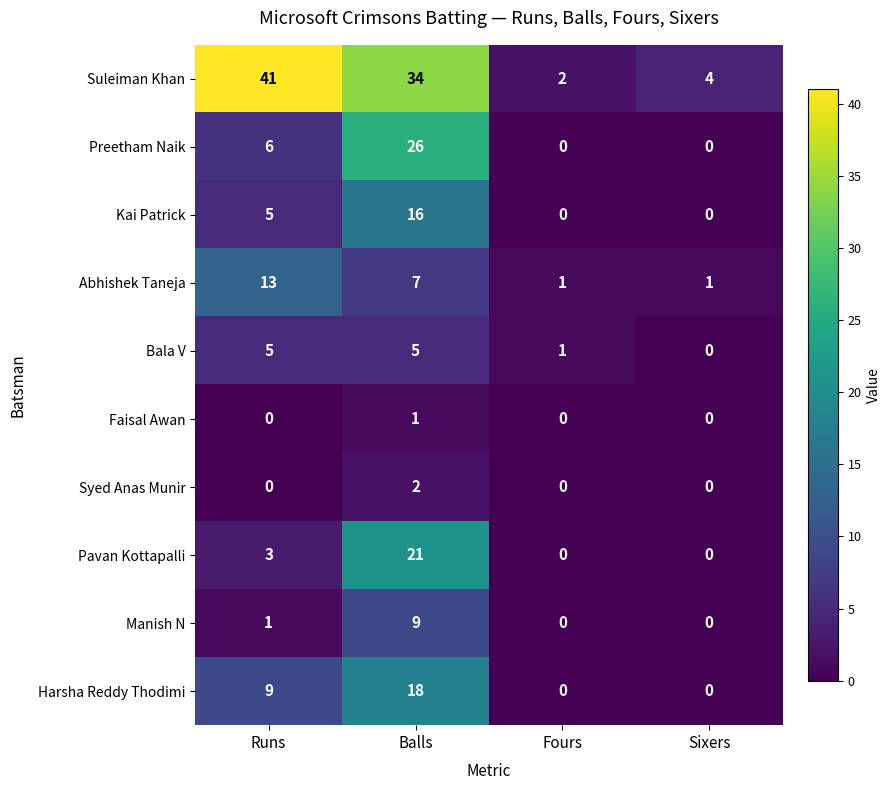

What is the spread (max minus min) of values at Sixers?

4